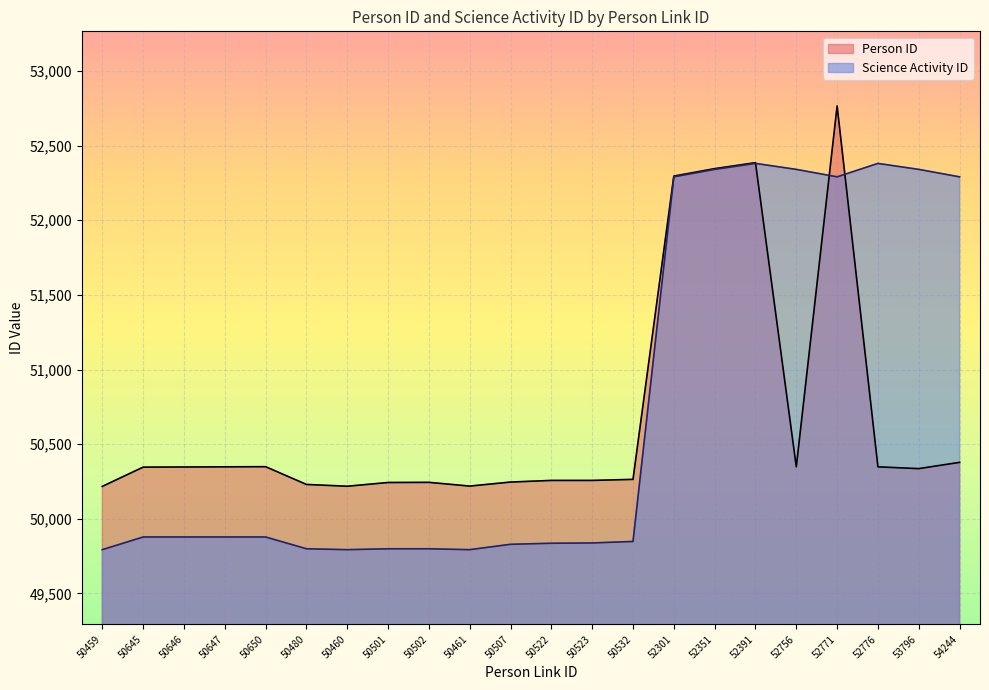

What is the approximate value of Person ID at 50460, to the nearest 10?

50220